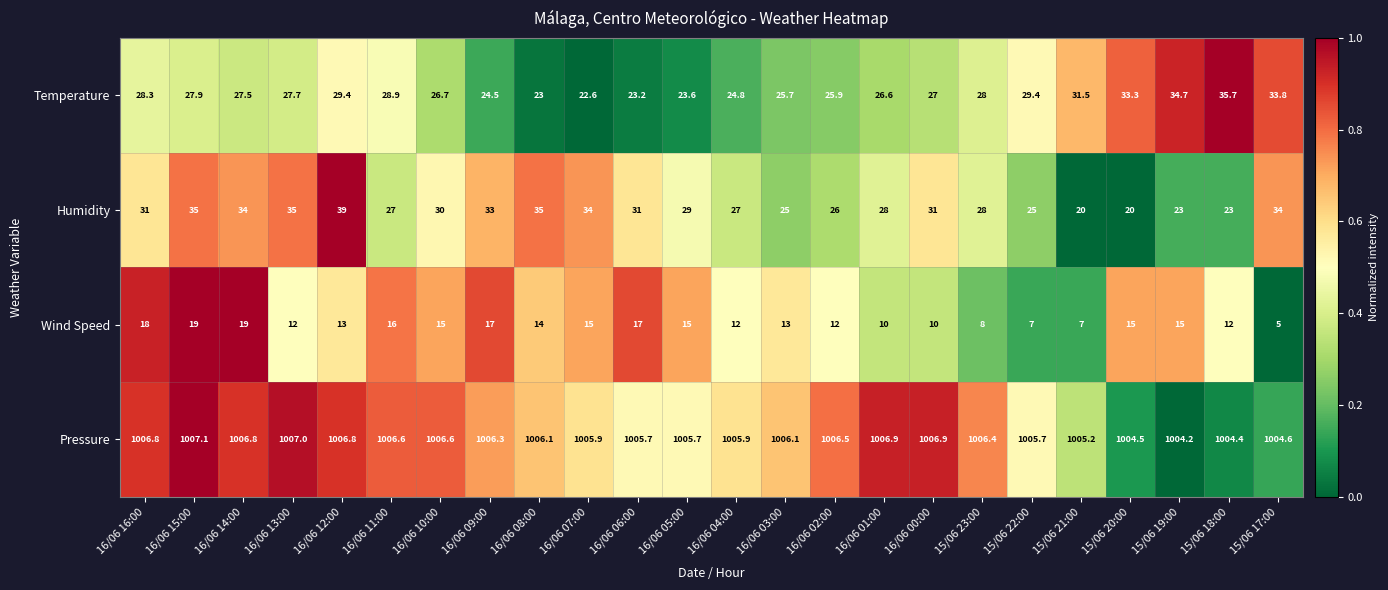

What is the average value of the Humidity series?

29.3